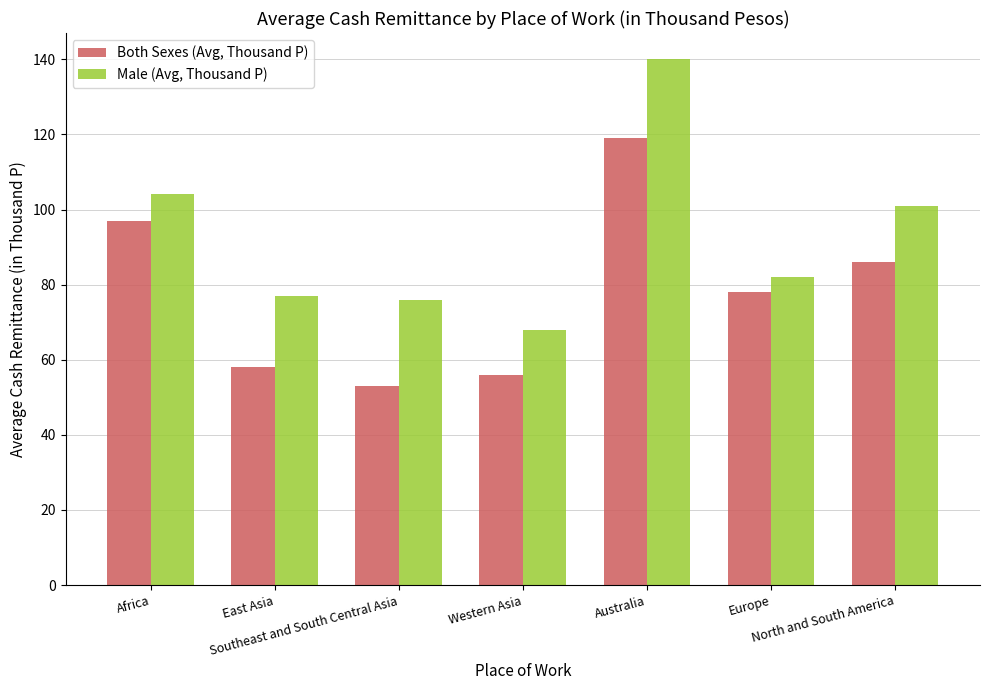

The Male (Avg, Thousand P) series shows 97 at Western Asia. True or false?

False